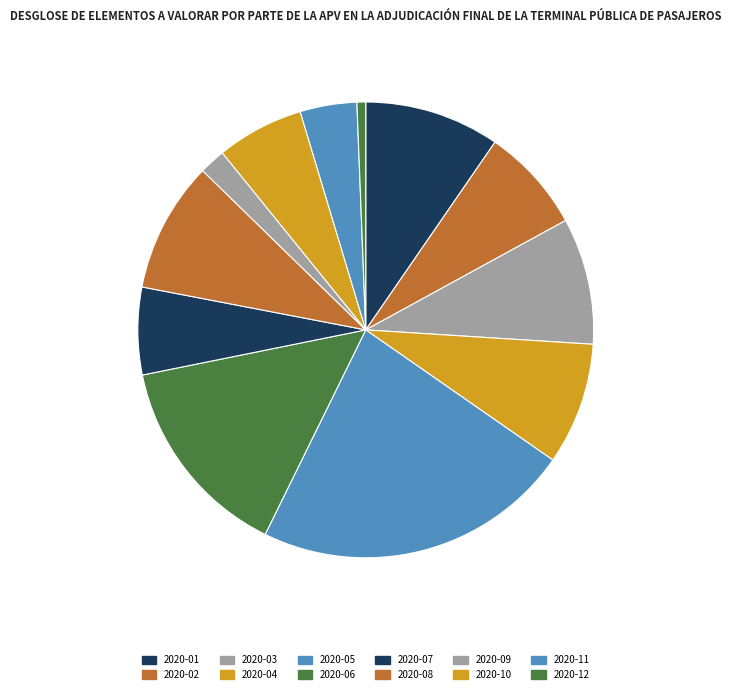

Is 2020-10 the majority of the pie?

No